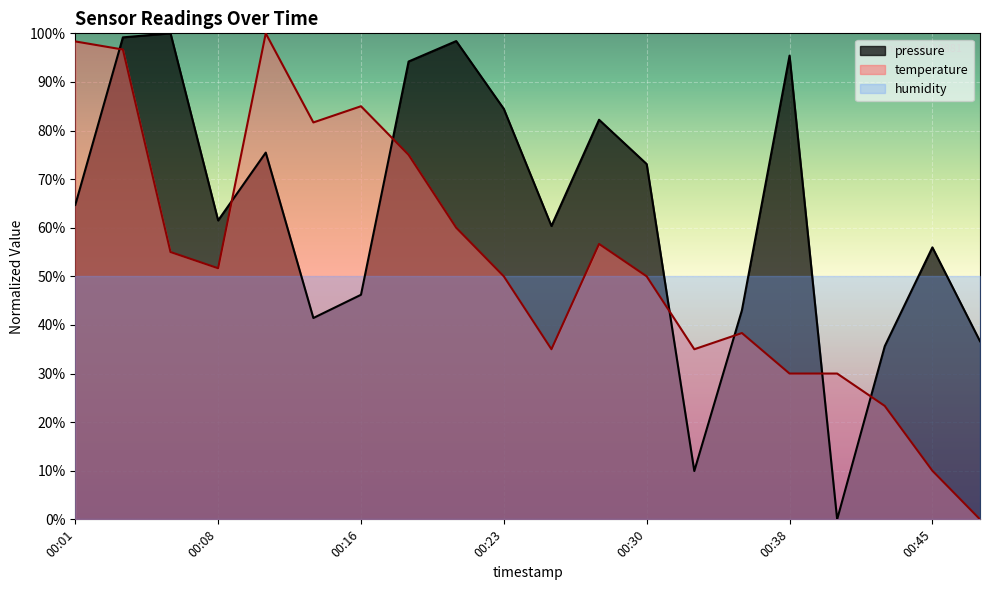

What is the value of the pressure point at the 16th from the left?

95.4